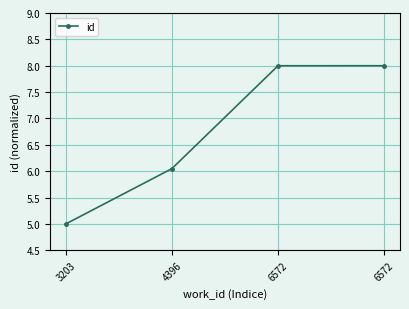

Where does the data first go above 7?

6572